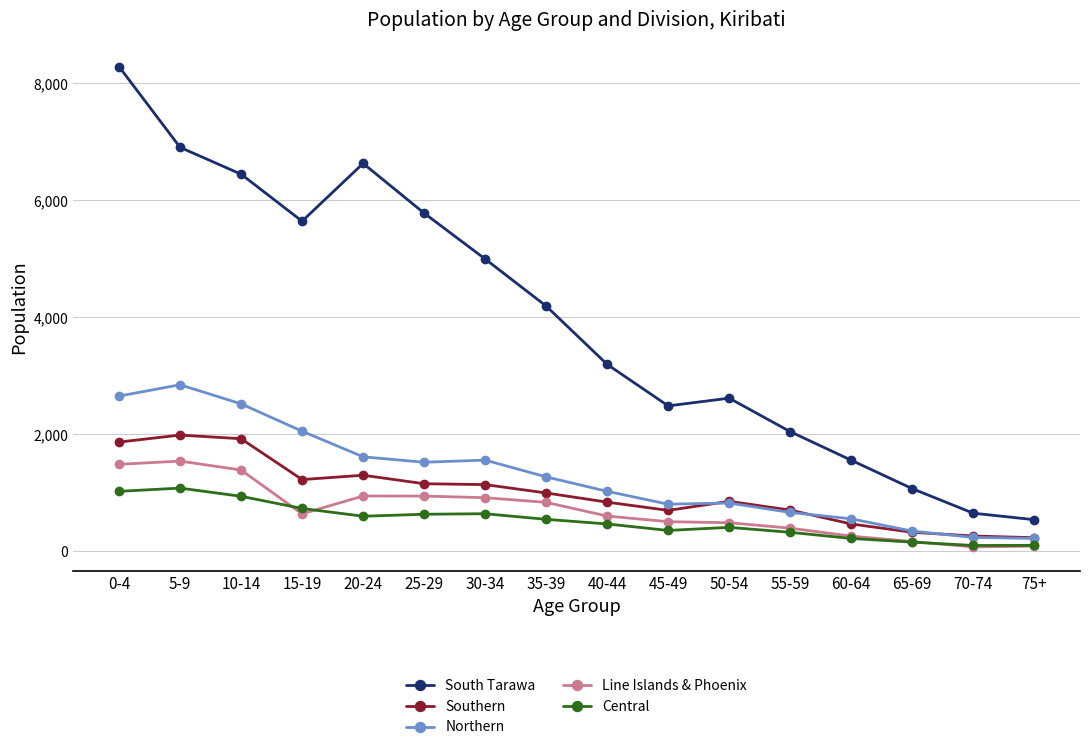

Between 5-9 and 65-69, which series saw the biggest shift?

South Tarawa